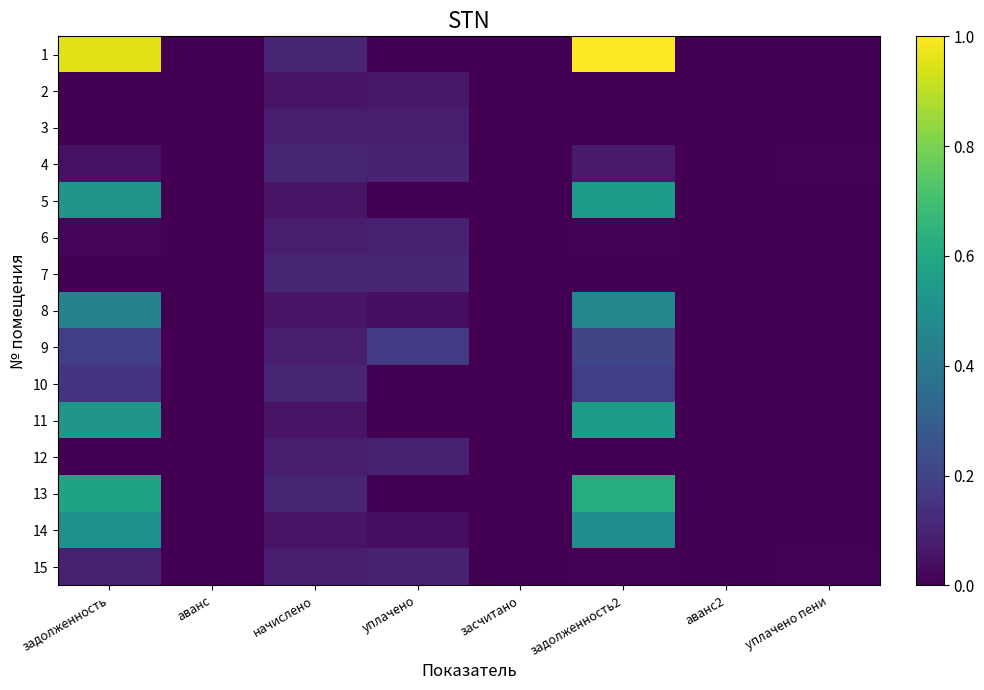

At which category is the sum across all series the highest?

задолженность2